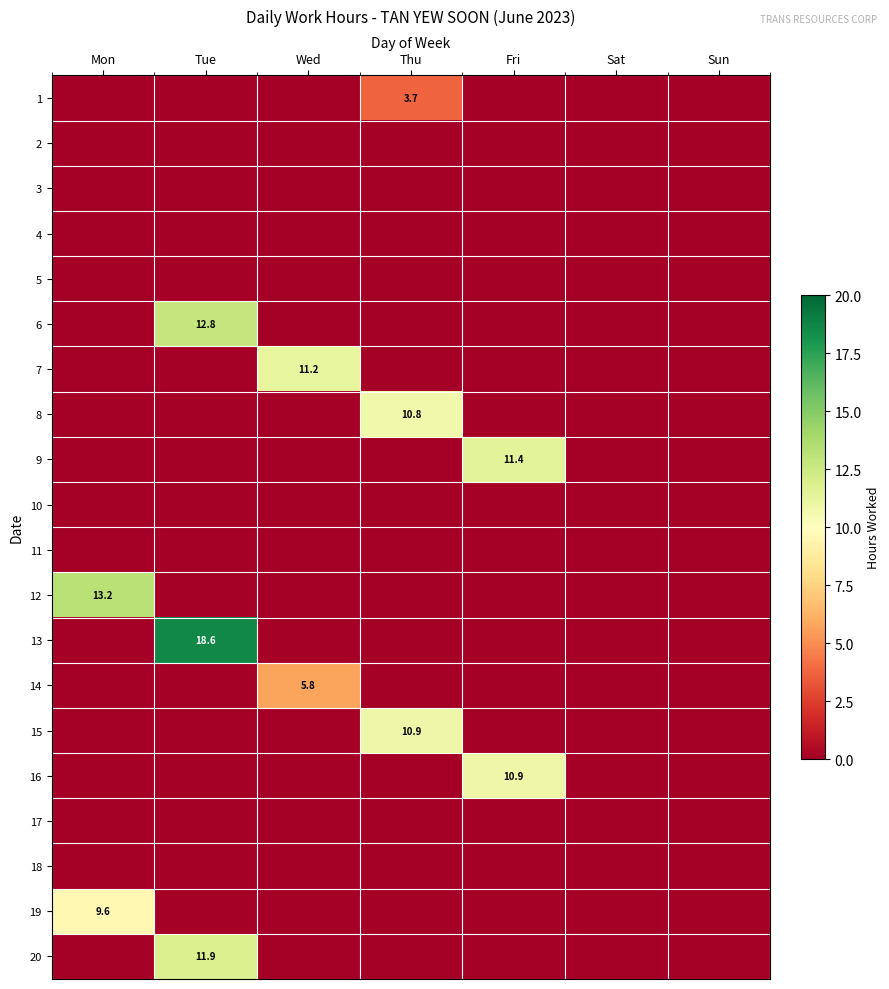

The 14 series shows 5.8 at Wed. True or false?

True